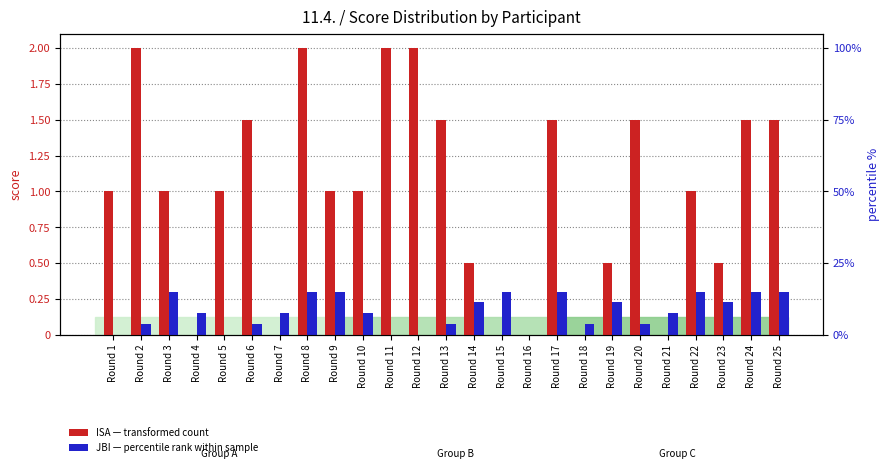

Read the JBI (percentile rank) value at Round 6.

0.1